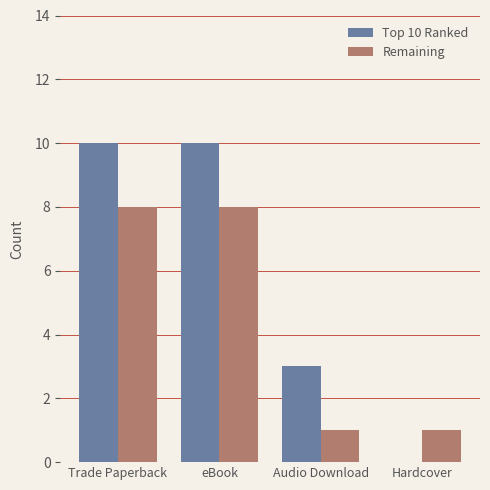

Which series has the largest total across all categories?

Top 10 Ranked